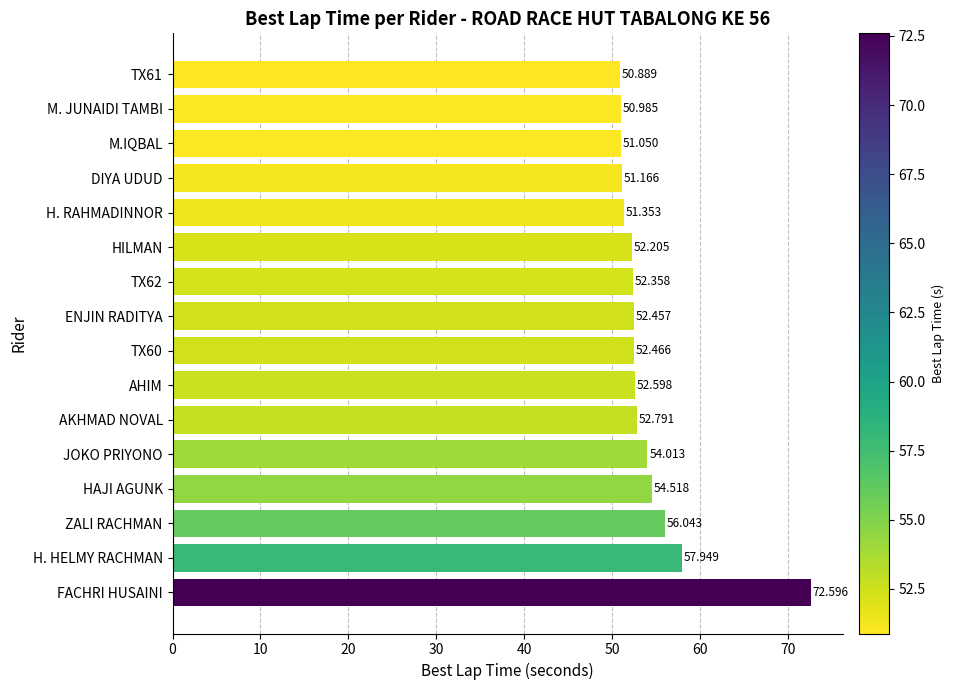

Which category has the highest value across all series?

FACHRI HUSAINI